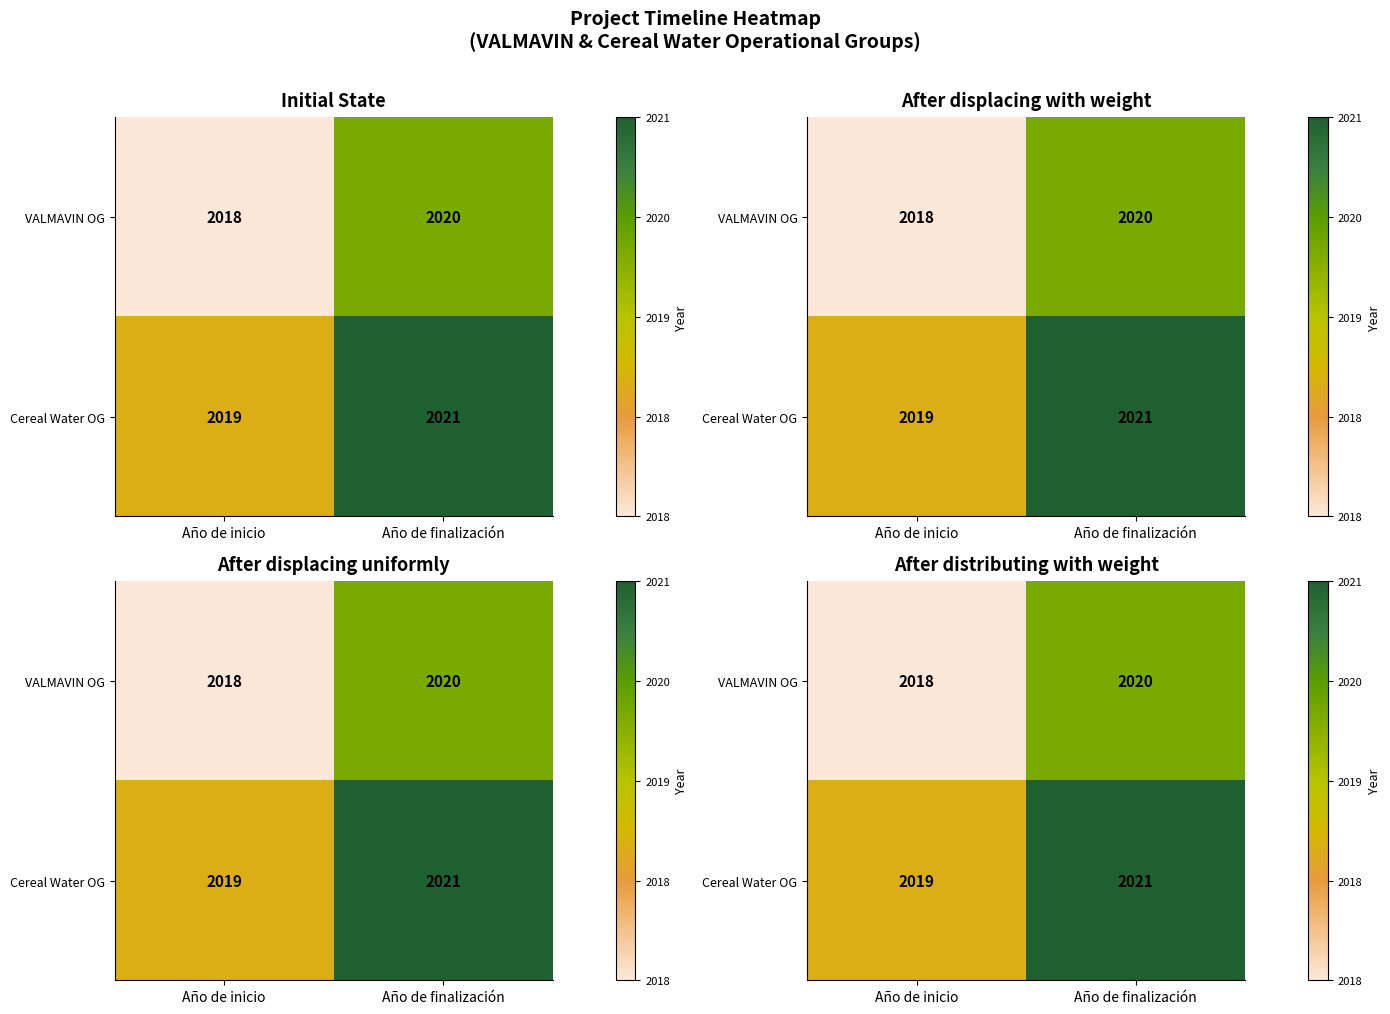

At which label is Cereal Water OG closest to 2020?

Año de inicio